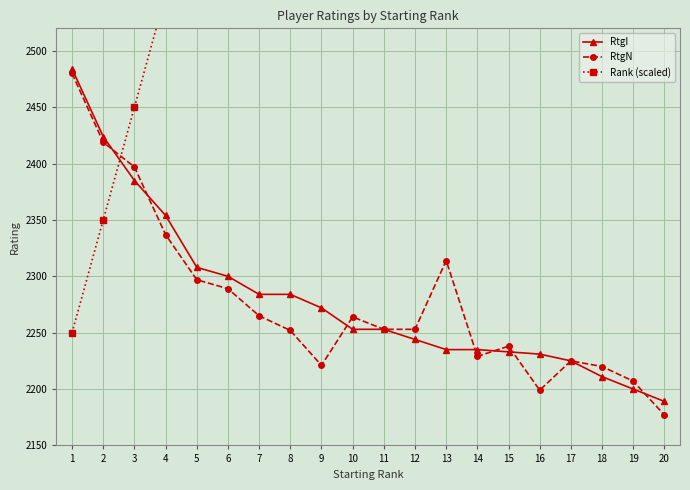

What is the difference between the maximum and minimum values in the RtgN series?

303